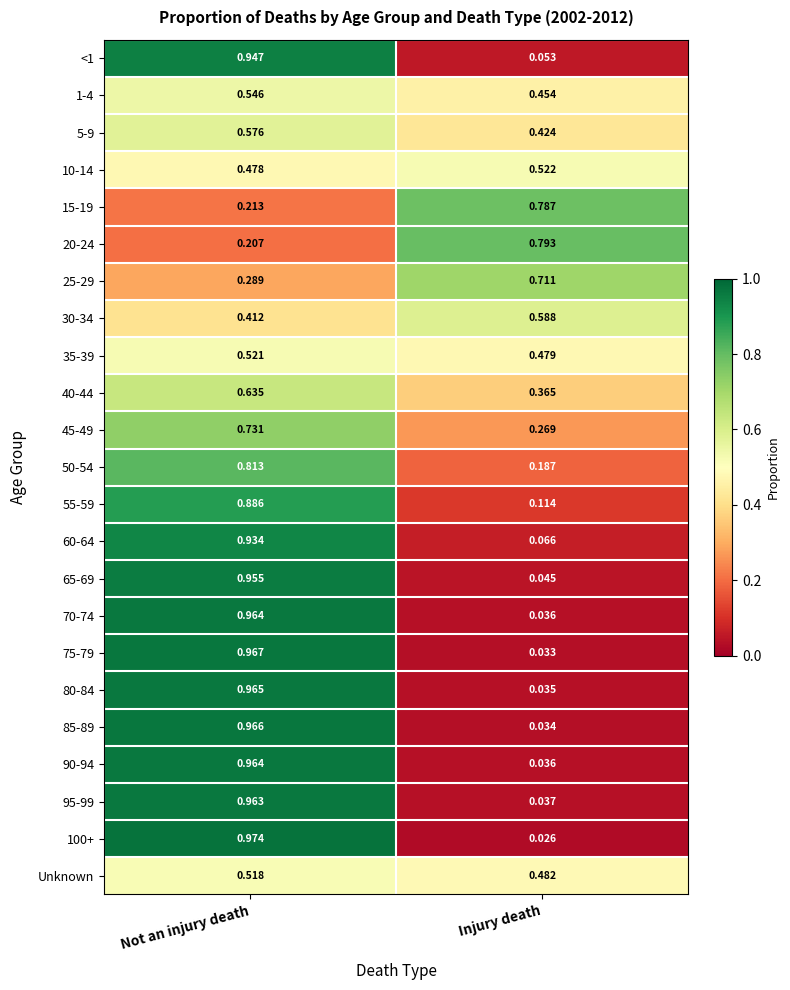

Where is 45-49 nearest to the value 0?

Injury death